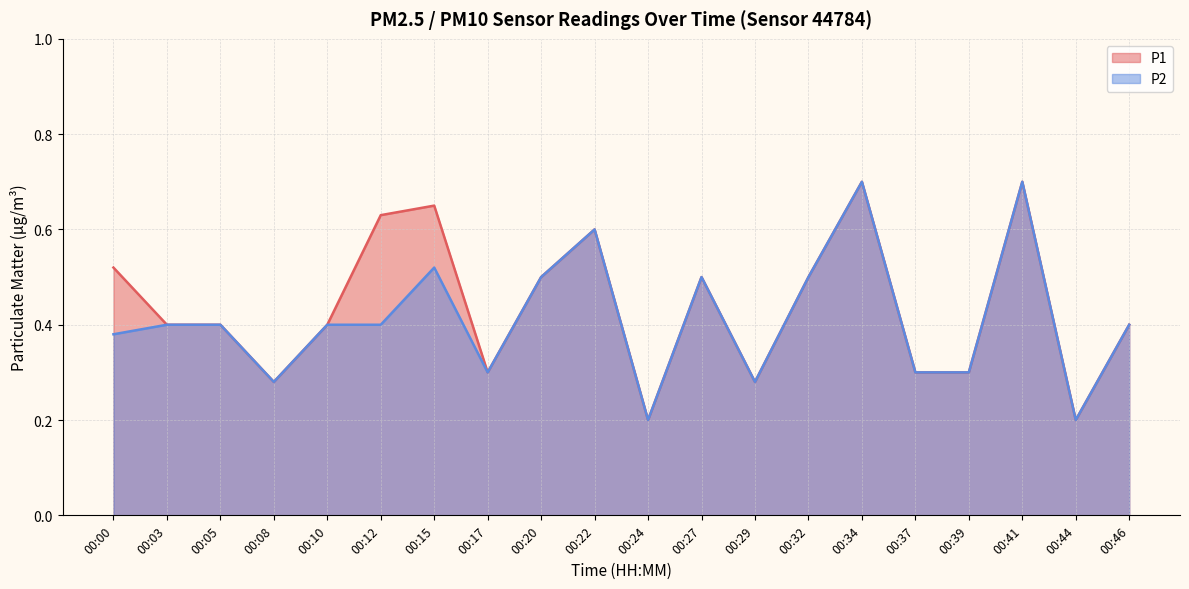

What is the difference between the P1 values at 00:39 and 00:05?

0.1